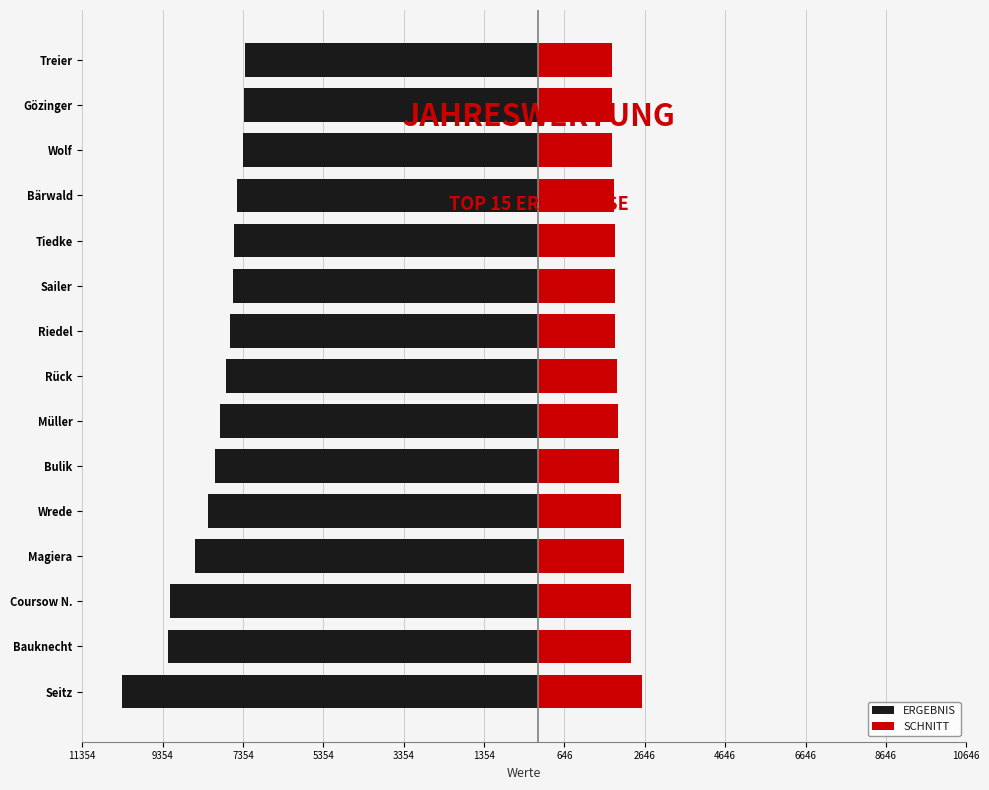

What are all the series names shown in the legend?

ERGEBNIS, SCHNITT